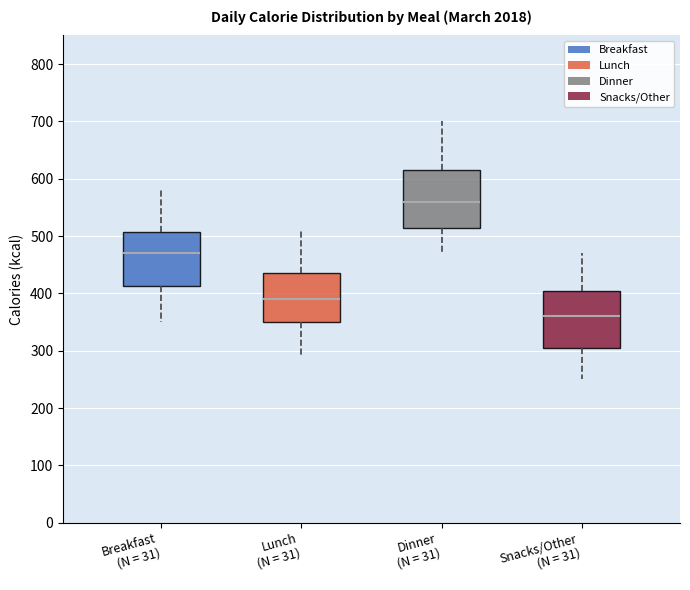

Where does the lower whisker of the box for Breakfast (N = 31) end on the y-axis? The values are not printed on the chart, so give them approximately, as read against the axis.

350